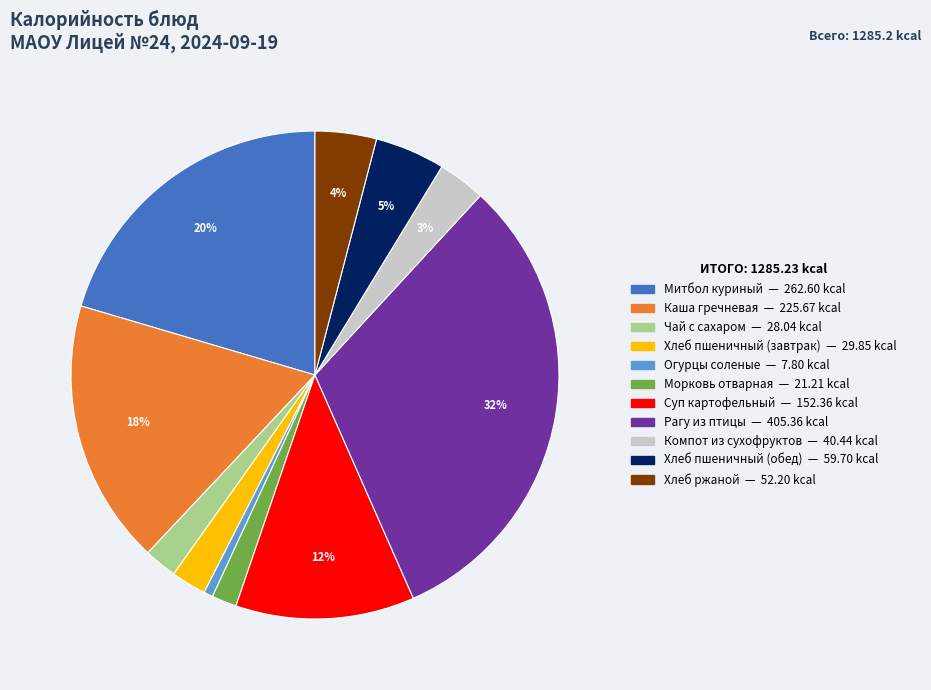

To the nearest percent, what is the difference between the largest and smallest slice percentages?

31%